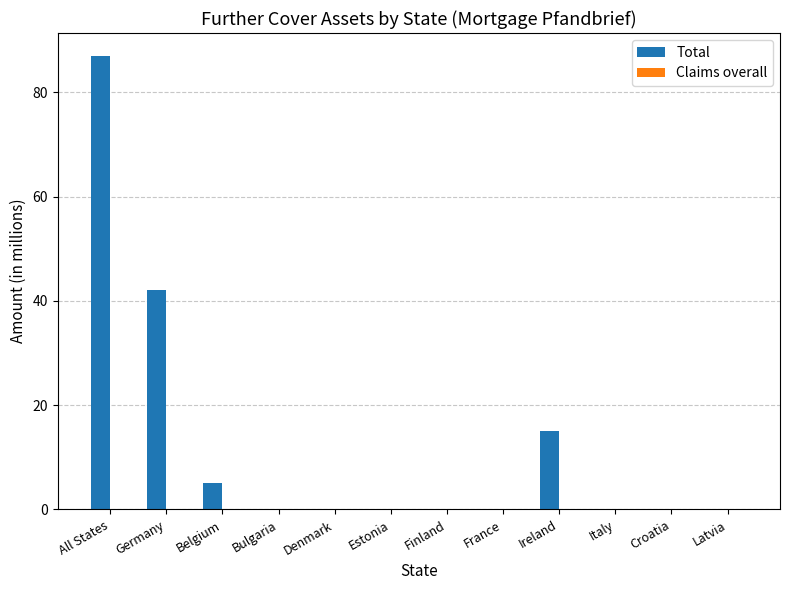

What is the sum of all values?

149